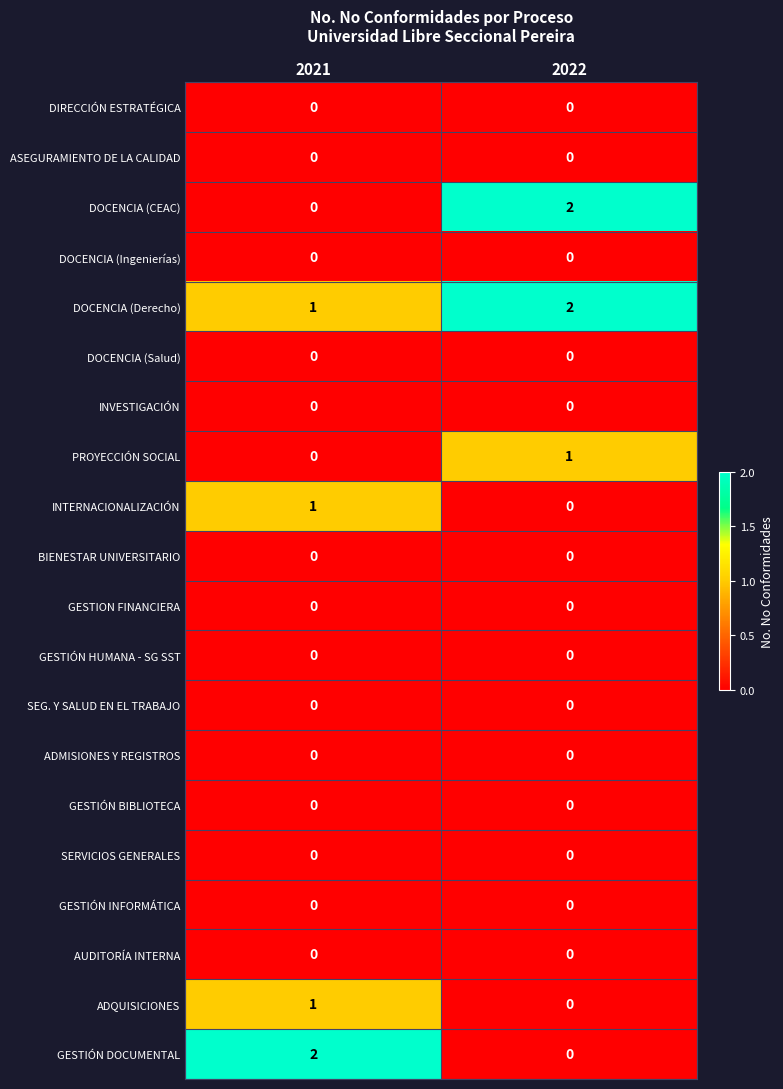

The DOCENCIA (Ingenierías) series shows 0 at 2022. True or false?

True